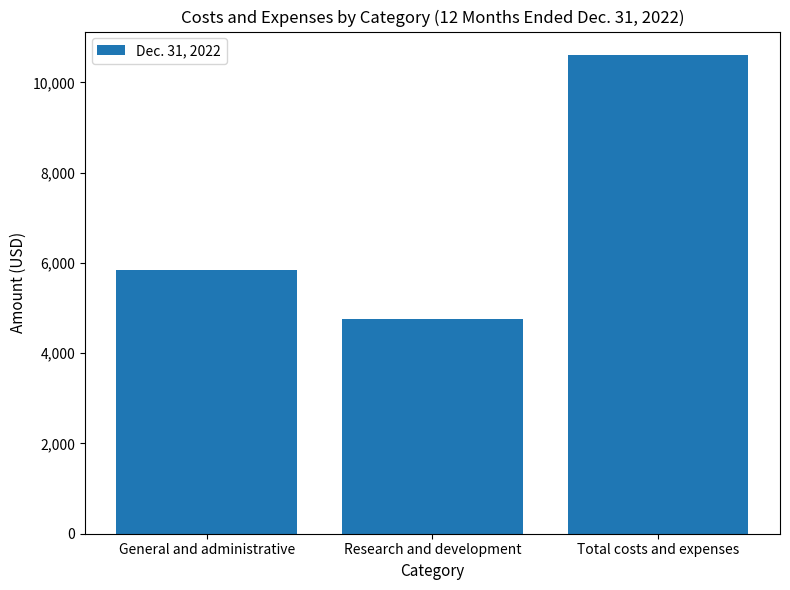

Read the value at General and administrative.

5847